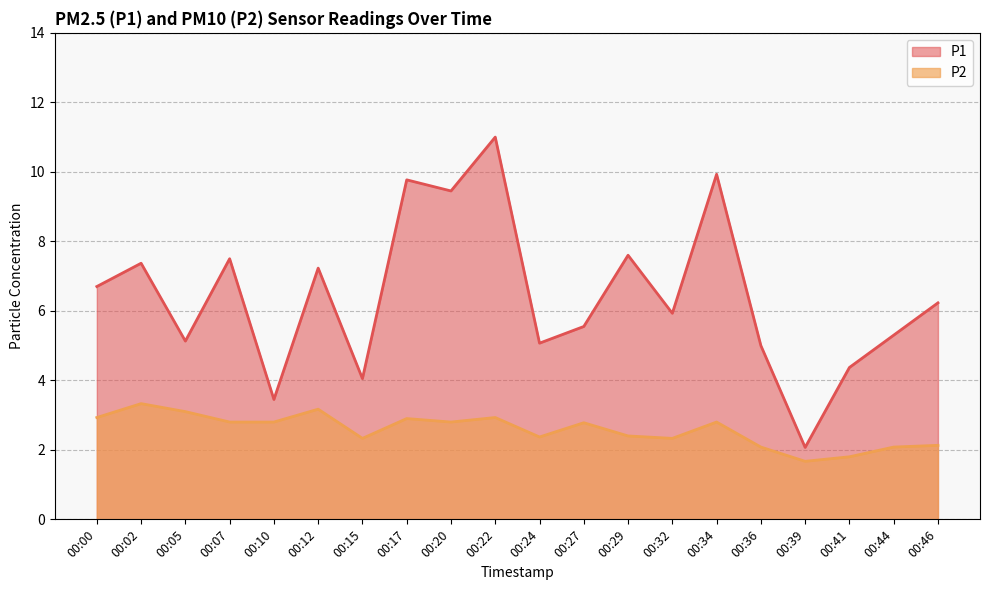

How many interior local valleys does the P1 series have?

7